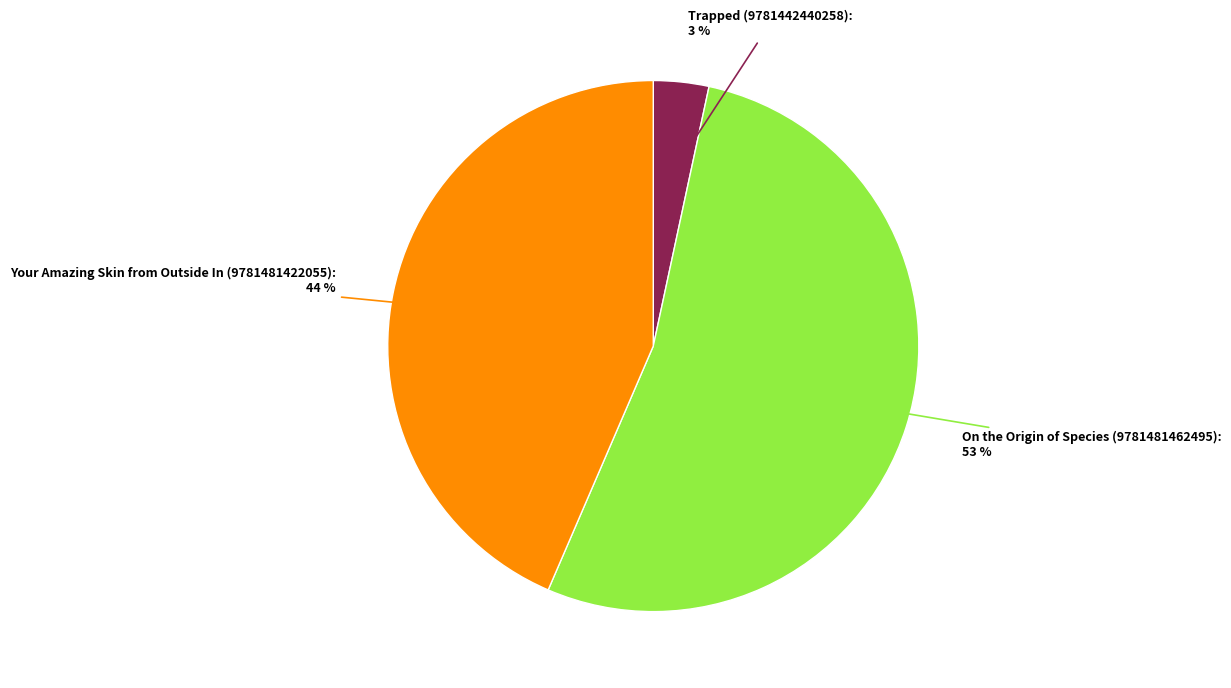

Is there a majority slice in this chart?

Yes